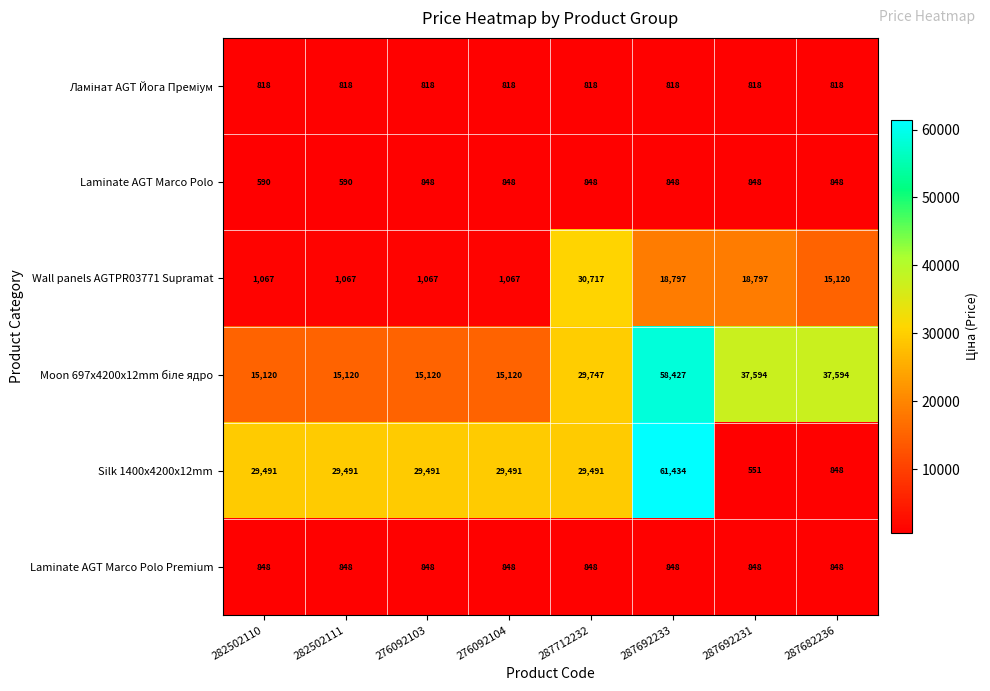

Which series has the largest range (max minus min)?

Silk 1400x4200x12mm